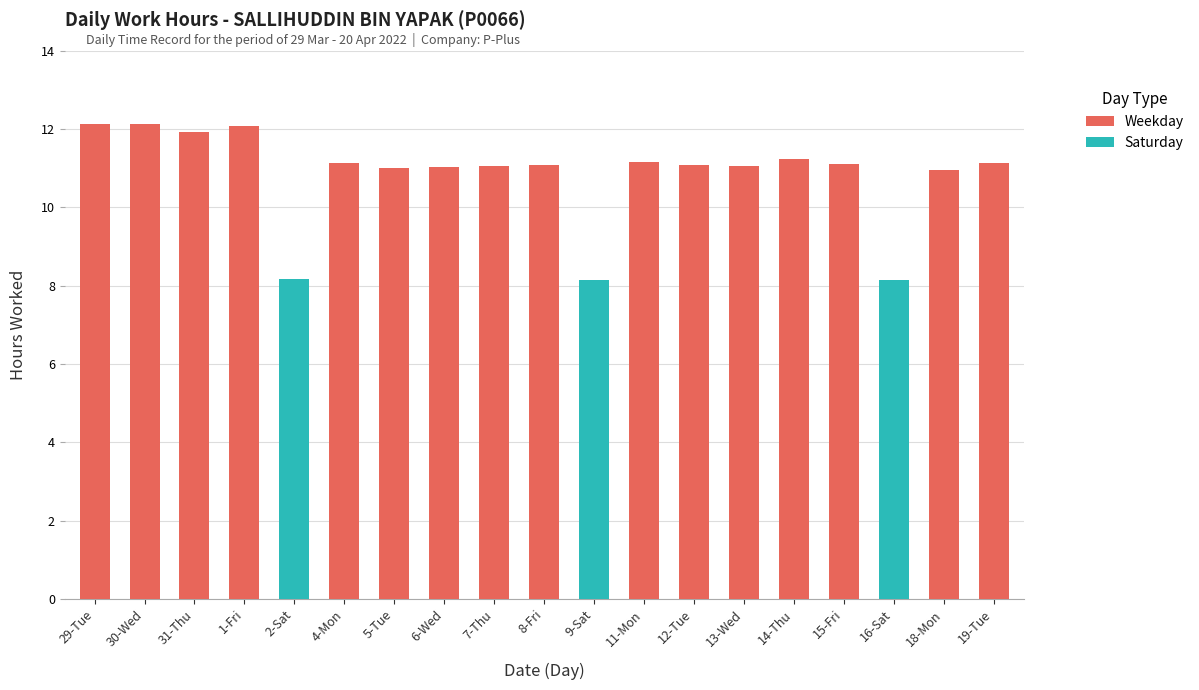

What is the minimum value shown in the chart?

8.1